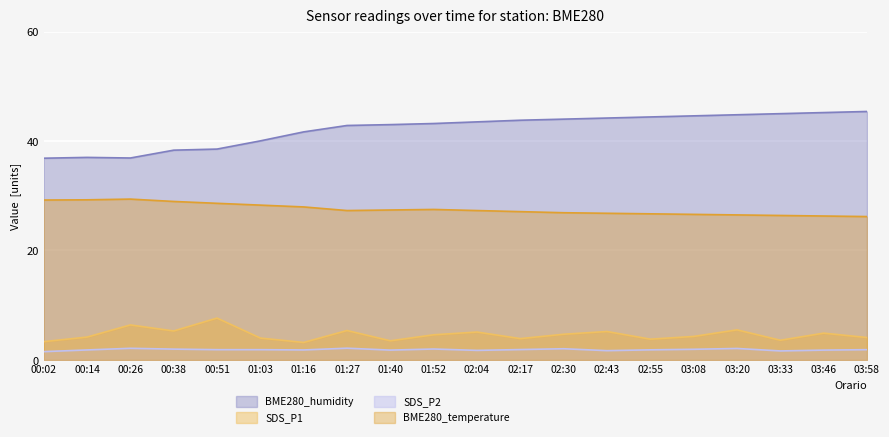

The value of BME280_temperature at 02:43 is 26.8. True or false?

True